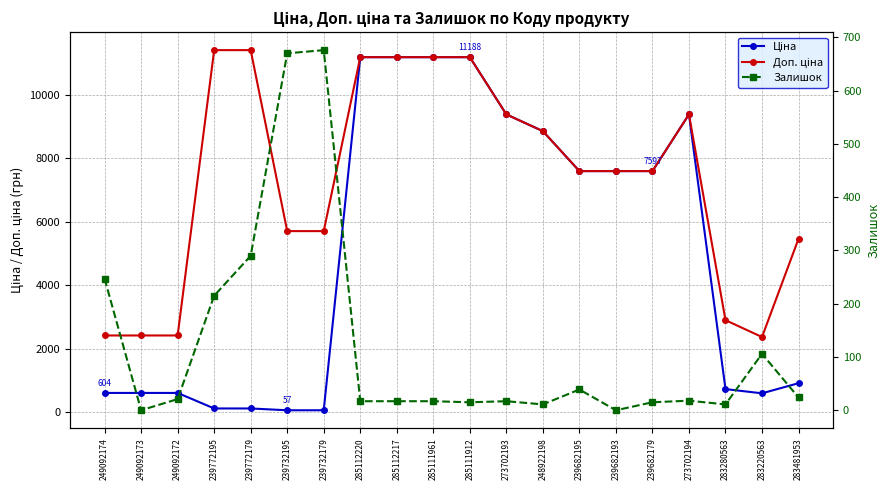

Reading left to right, transcribe all the data shown in this chart.

Ціна: 249092174=603.7	249092173=603.7	249092172=603.7	239772195=114.1	239772179=114.1	239732195=57.0	239732179=57.0	285112220=11188.2	285112217=11188.2	285111961=11188.2	285111912=11188.2	273702193=9384.0	248922198=8856.7	239682195=7596.5	239682193=7596.5	239682179=7596.5	273702194=9384.0	283280563=724.5	283220563=591.6	283481953=910.4
Доп. ціна: 249092174=2414.8	249092173=2414.8	249092172=2414.8	239772195=11410.0	239772179=11410.0	239732195=5705.0	239732179=5705.0	285112220=11188.2	285112217=11188.2	285111961=11188.2	285111912=11188.2	273702193=9384.0	248922198=8856.7	239682195=7596.5	239682193=7596.5	239682179=7596.5	273702194=9384.0	283280563=2897.8	283220563=2366.5	283481953=5462.3
Залишок: 249092174=247.0	249092173=0.0	249092172=21.0	239772195=215.0	239772179=290.0	239732195=670.0	239732179=676.0	285112220=17.0	285112217=17.0	285111961=17.0	285111912=15.0	273702193=17.0	248922198=11.0	239682195=39.0	239682193=0.0	239682179=15.0	273702194=18.0	283280563=11.0	283220563=106.0	283481953=24.0